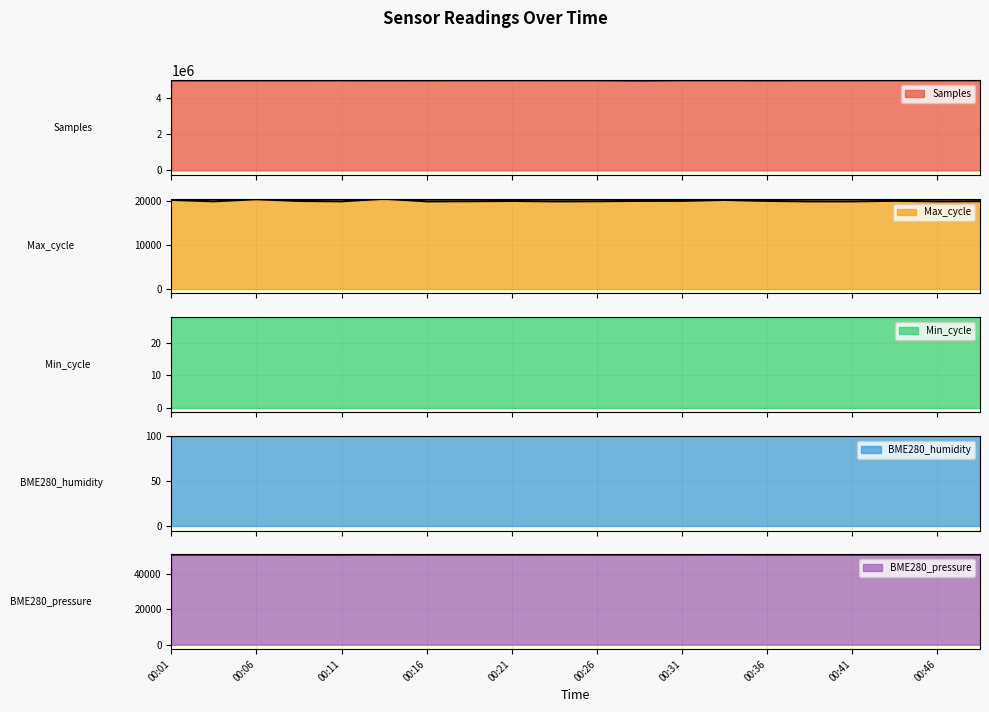

What is the average value of the Samples series?

4967034.0